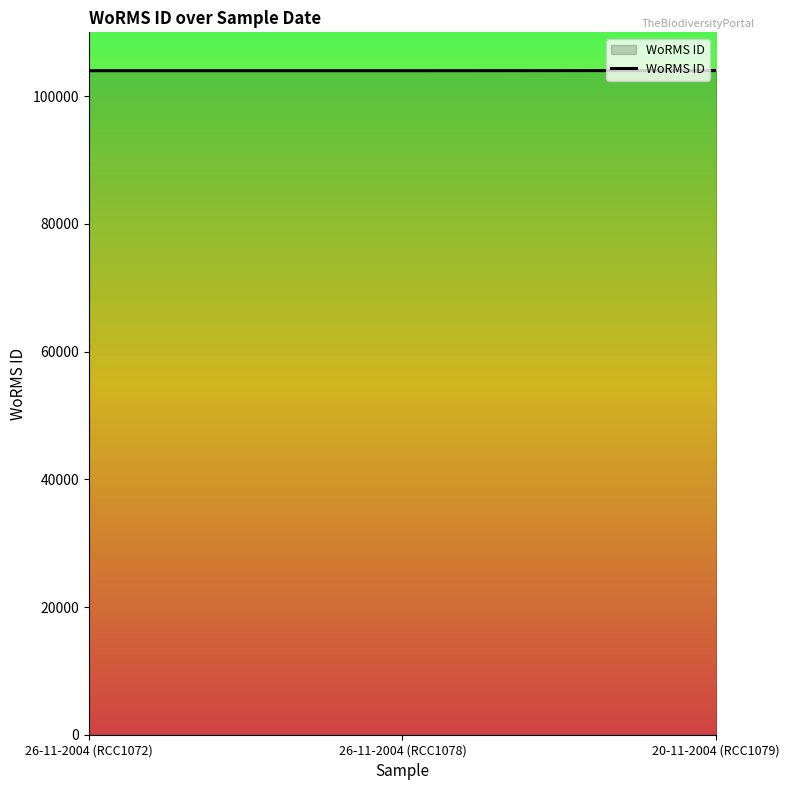

Approximately how many times larger is the value at 26-11-2004 (RCC1078) compared to 26-11-2004 (RCC1072)?

1.0